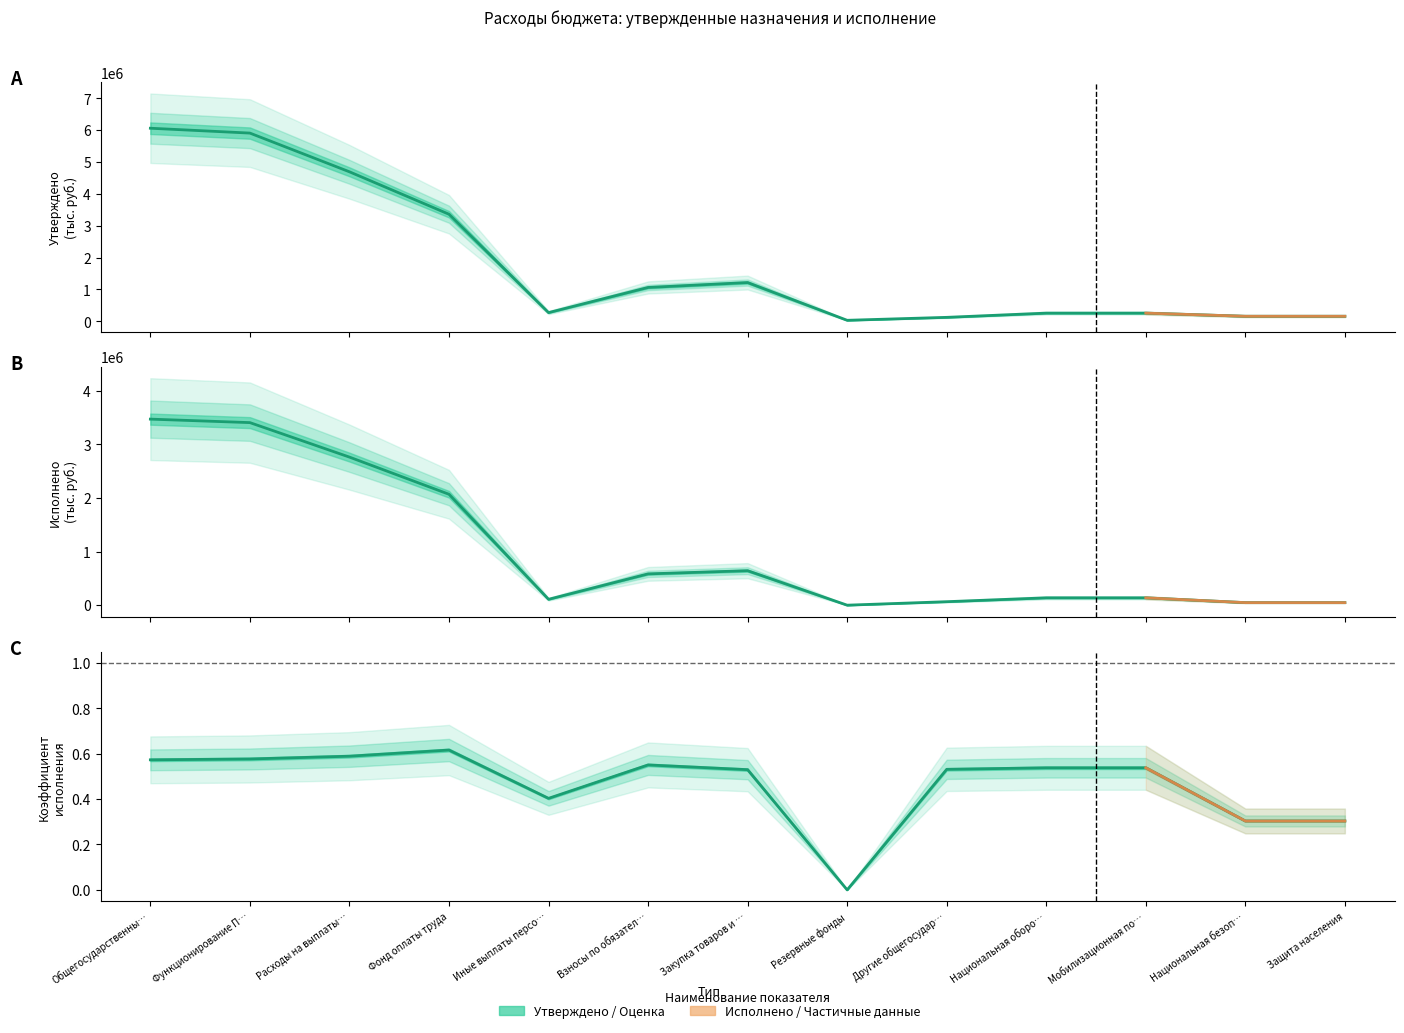

Reading right to left, transcribe all the data shown in this chart.

Утверждено: 157200.0	157200.0	255400.0	255400.0	122700.0	30000.0	1215600.0	1061400.0	271700.0	3361100.0	4694200.0	5909800.0	6062500.0
Исполнено: 47730.0	47730.0	137373.7	137373.7	65169.3	0.0	643852.6	584323.7	109567.6	2070820.0	2764711.3	3408563.9	3473733.2